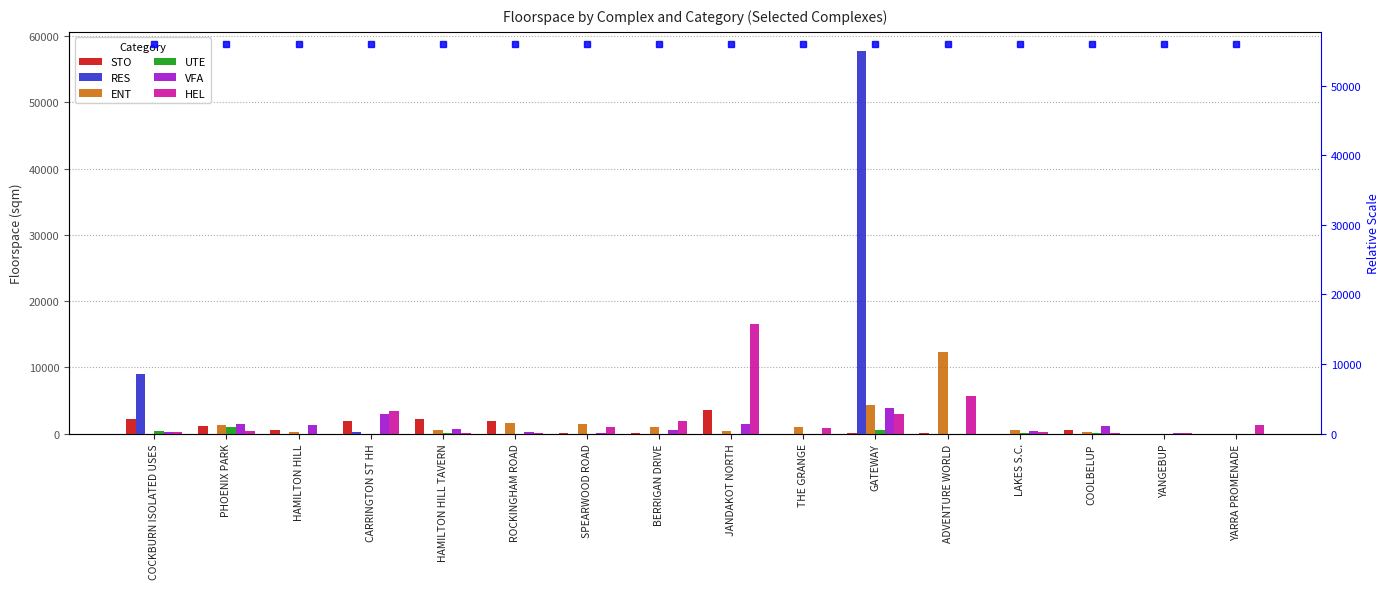

What is the maximum value shown in the chart?

57733